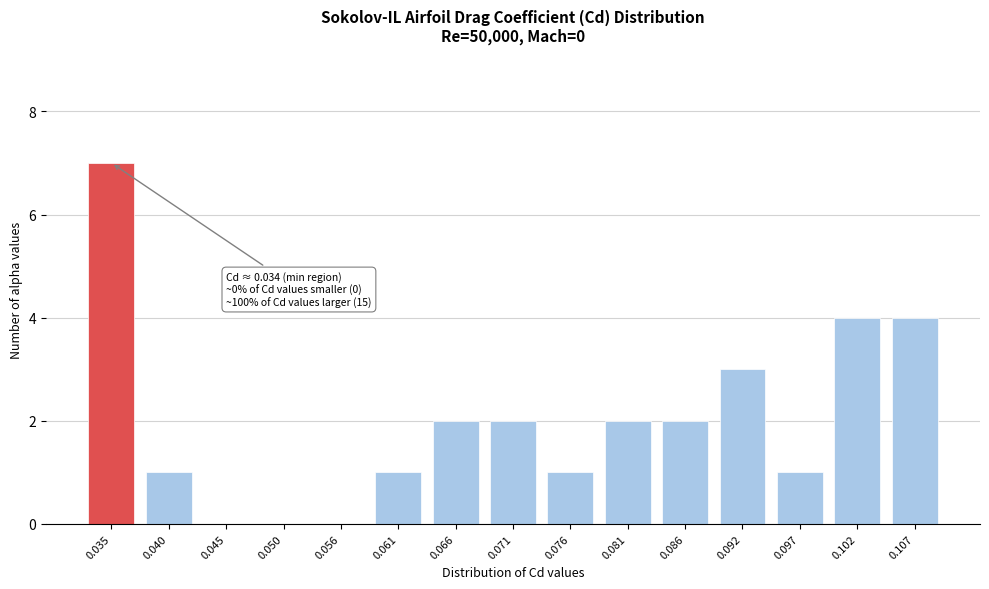

Reading right to left, extract all data points from this chart.

0.107=4	0.102=4	0.097=1	0.092=3	0.086=2	0.081=2	0.076=1	0.071=2	0.066=2	0.061=1	0.056=0	0.050=0	0.045=0	0.040=1	0.035=7